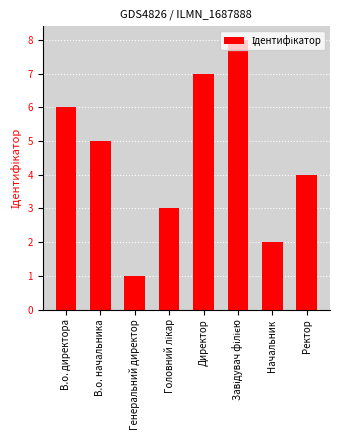

Reading left to right, transcribe all the data shown in this chart.

6	5	1	3	7	8	2	4